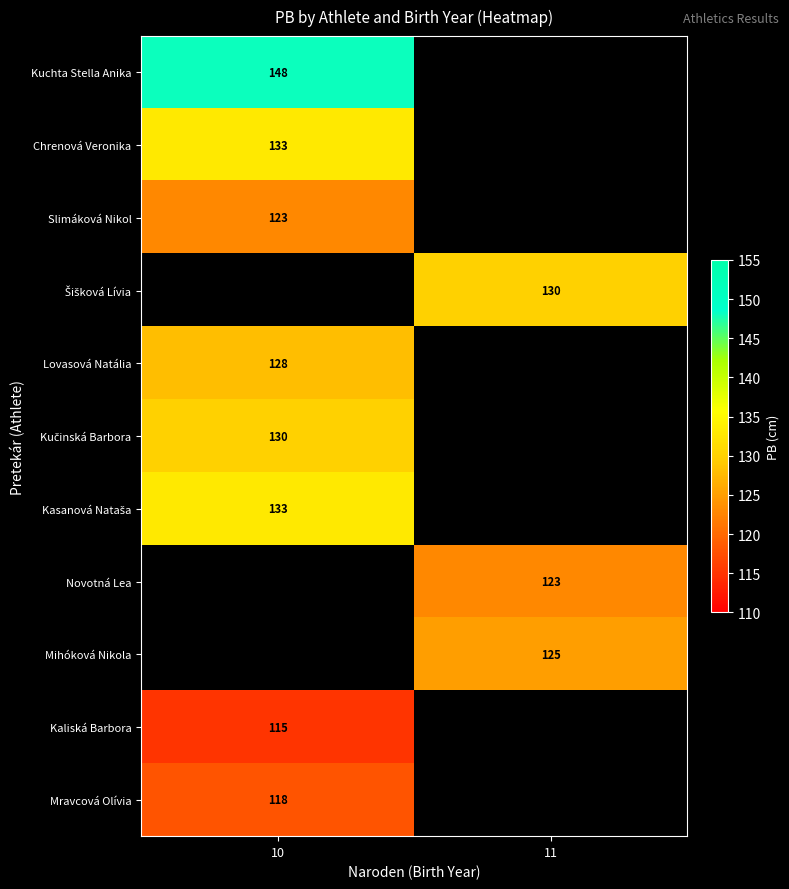

Between 11 and 10, which is larger?

10